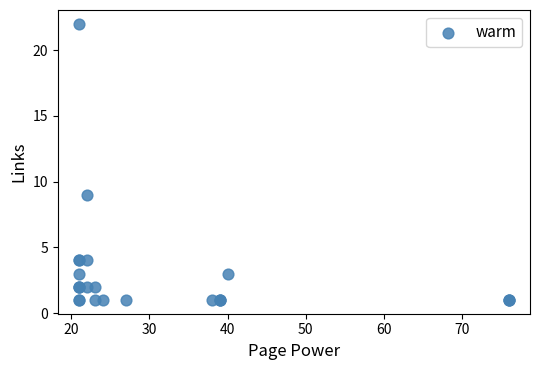

What Y value in the scatter plot is closest to 11?

9